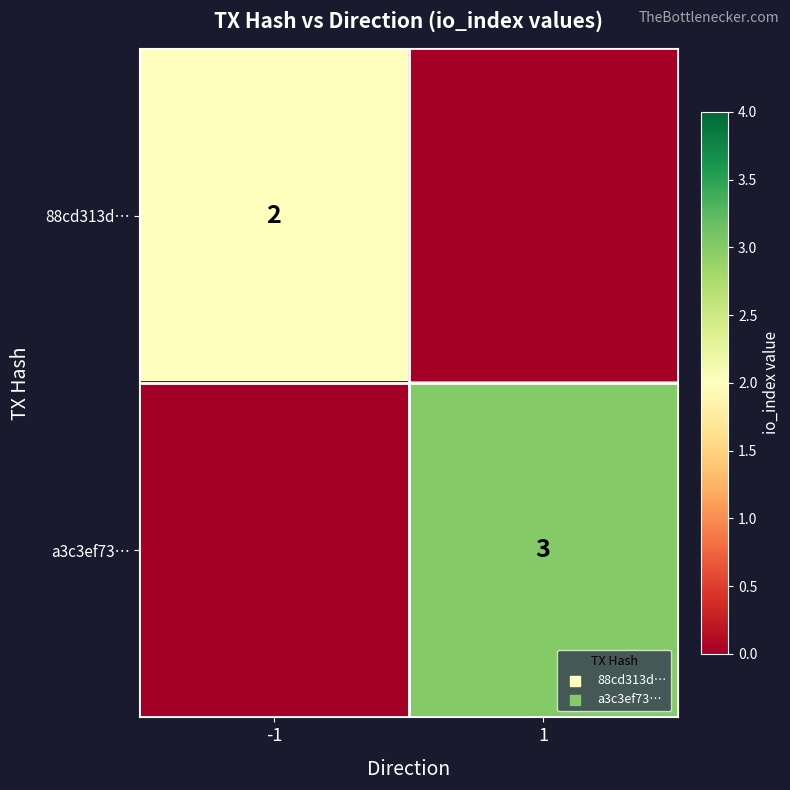

The 88cd313d… series shows 3 at -1. True or false?

False